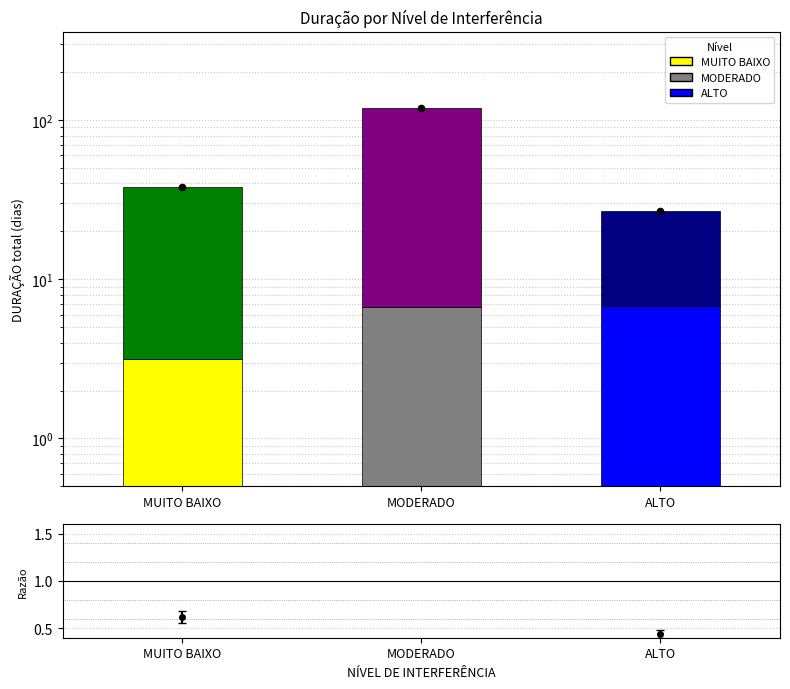

Which has a higher value, MODERADO or ALTO?

MODERADO